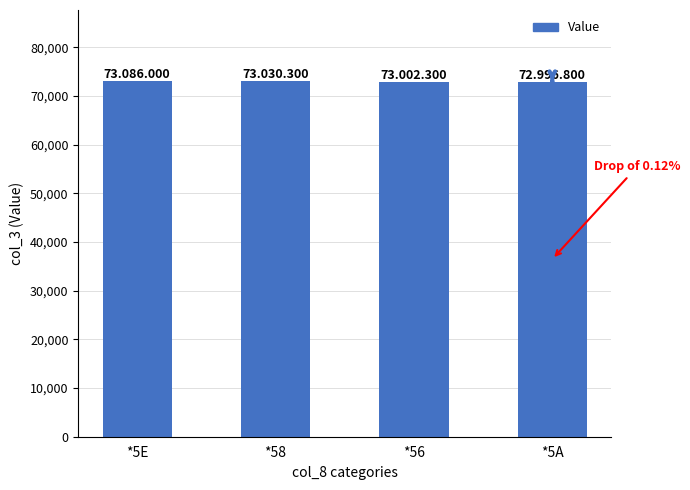

What is the ratio of the value at *58 to the value at *5A?

1.0